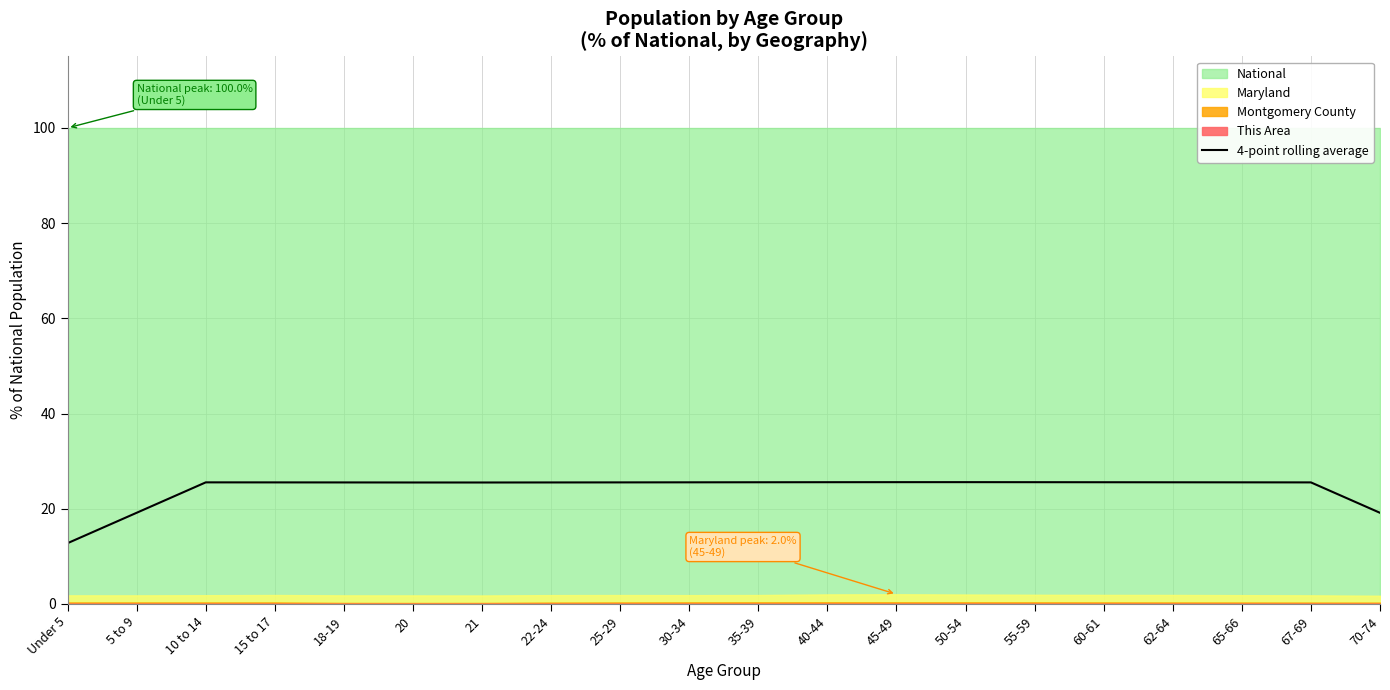

The chart shows a value of 38.6 at 22-24. True or false?

False